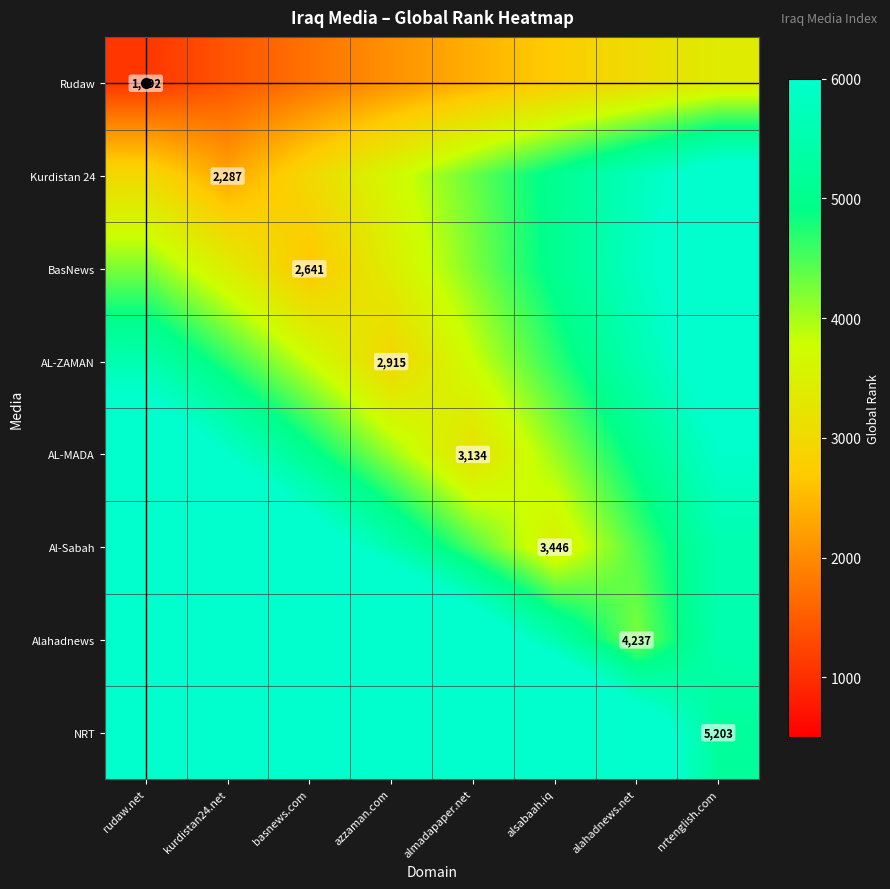

List the labels in order of Kurdistan 24 value, largest first.

nrtenglish.com, alahadnews.net, alsabaah.iq, almadapaper.net, azzaman.com, rudaw.net, basnews.com, kurdistan24.net